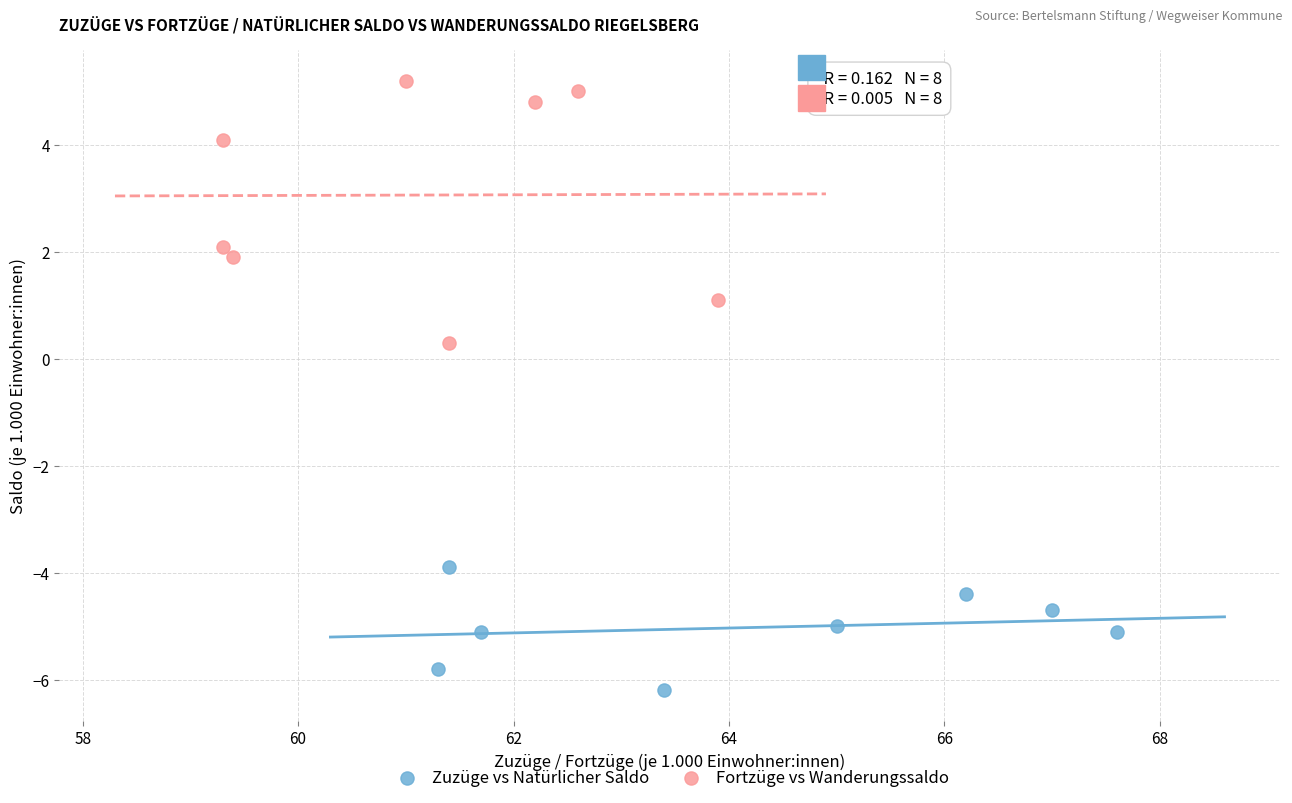

What are all the series names shown in the legend?

Zuzüge vs Natürlicher Saldo, Fortzüge vs Wanderungssaldo